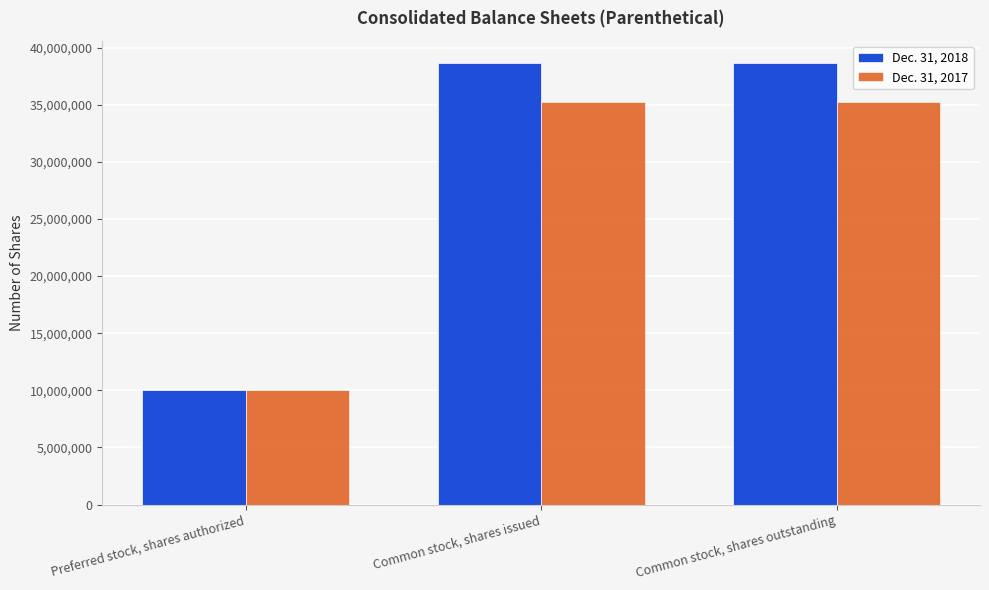

Reading left to right, extract all data points from this chart.

Dec. 31, 2018: Preferred stock, shares authorized=10000000	Common stock, shares issued=38674265	Common stock, shares outstanding=38674265
Dec. 31, 2017: Preferred stock, shares authorized=10000000	Common stock, shares issued=35272626	Common stock, shares outstanding=35272626